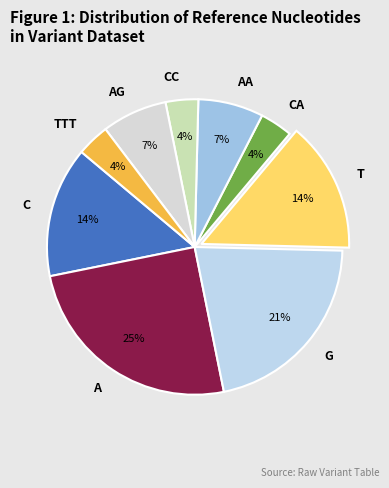

True or false: A accounts for 12% of the total.

False